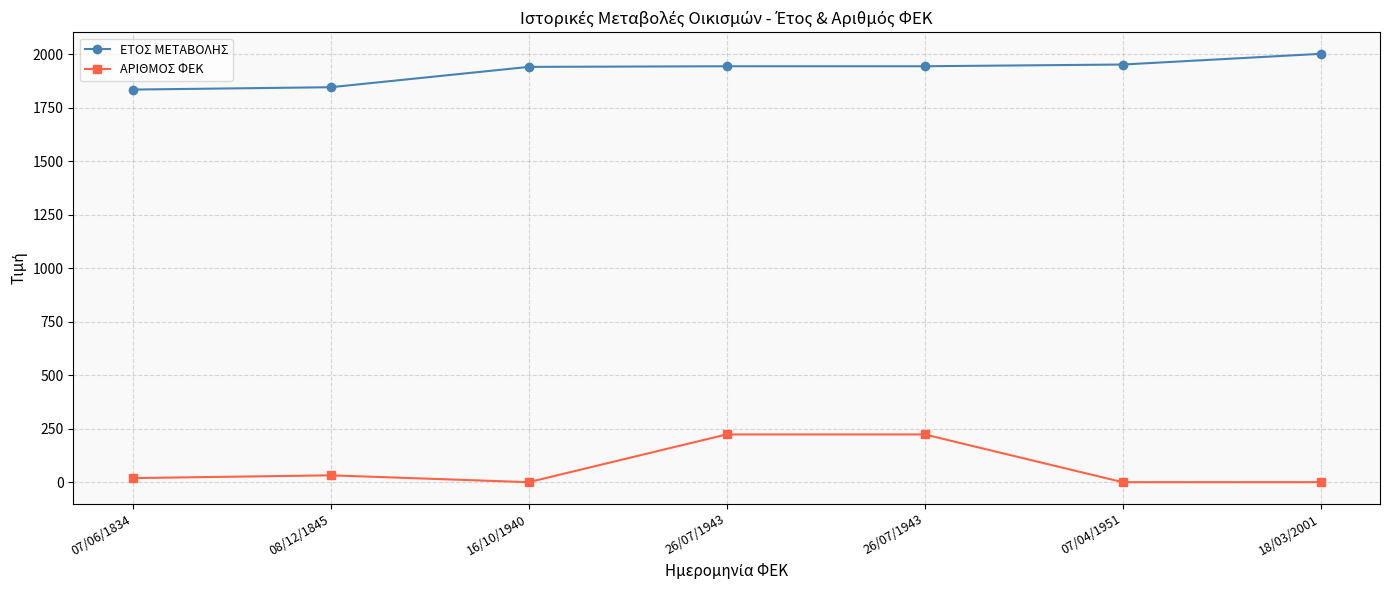

Does the chart have visible grid lines?

Yes